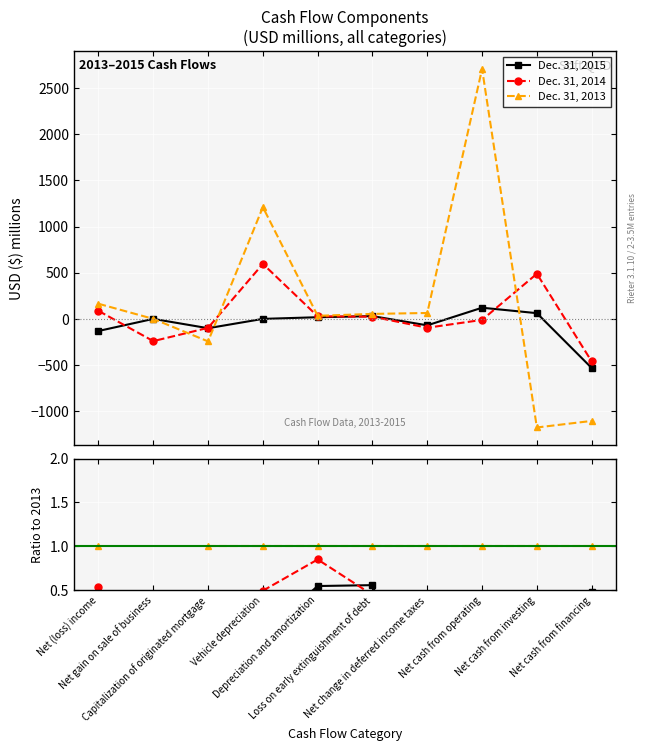

At which category does Dec. 31, 2015 reach its first local peak?

Loss on early extinguishment of debt